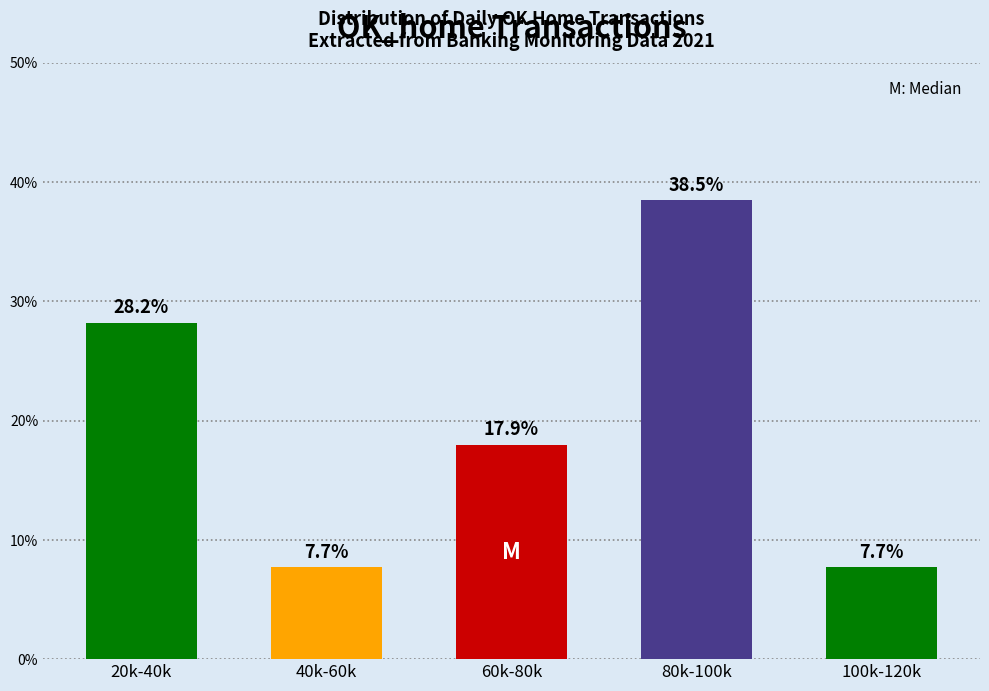

Reading right to left, extract all data points from this chart.

7.7	38.5	17.9	7.7	28.2